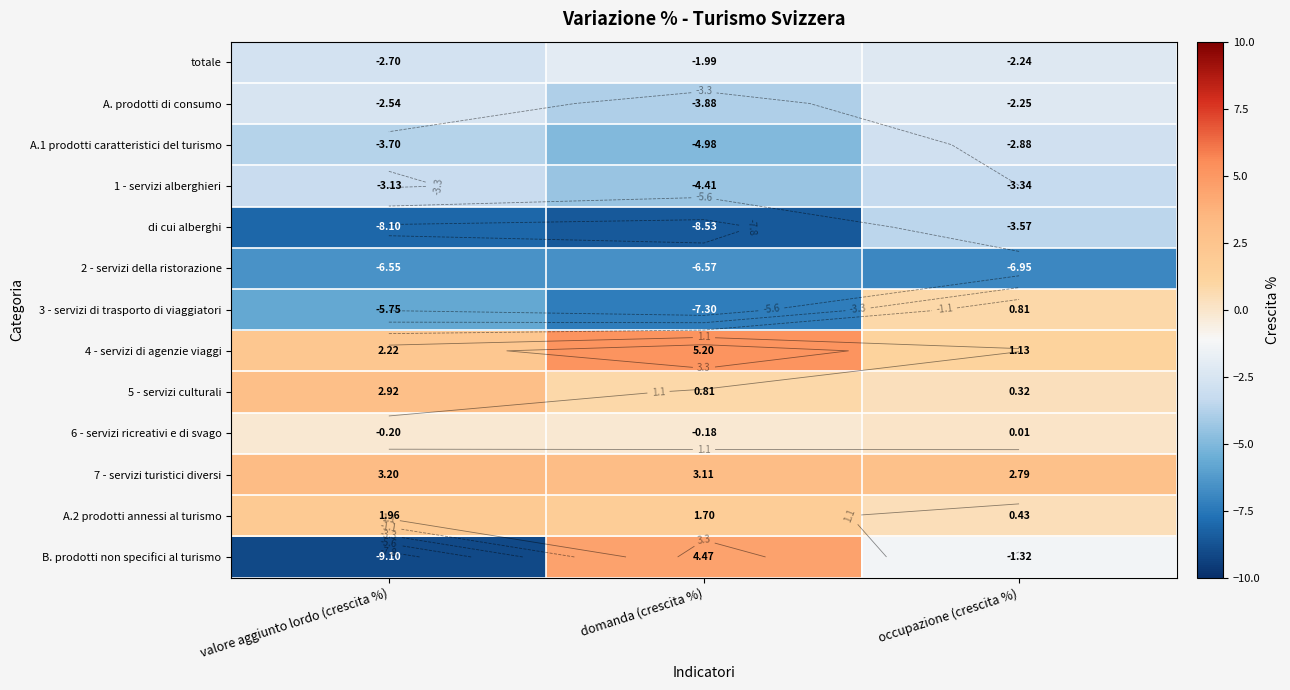

Which label corresponds to the smallest value in the chart?

valore aggiunto lordo (crescita %)